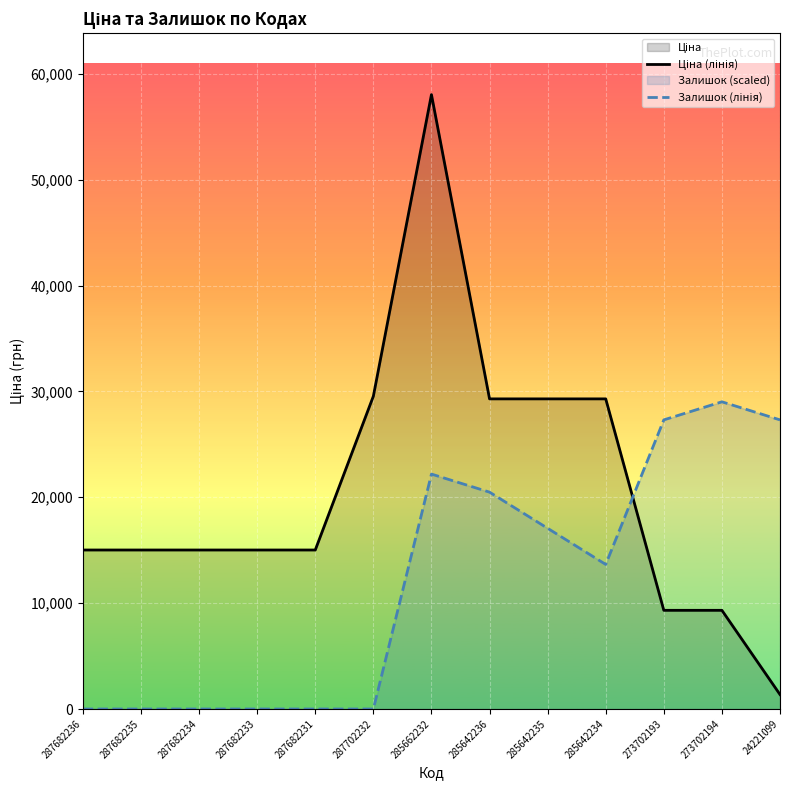

At how many categories does at least one series exceed 24420?

8